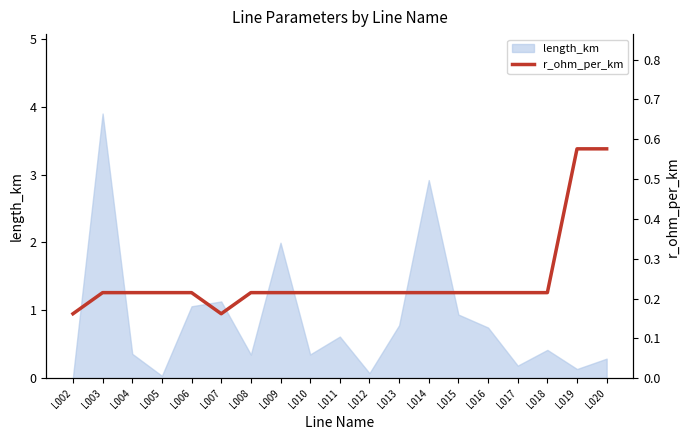

True or false: length_km has a value of 1.1 at L013.

False